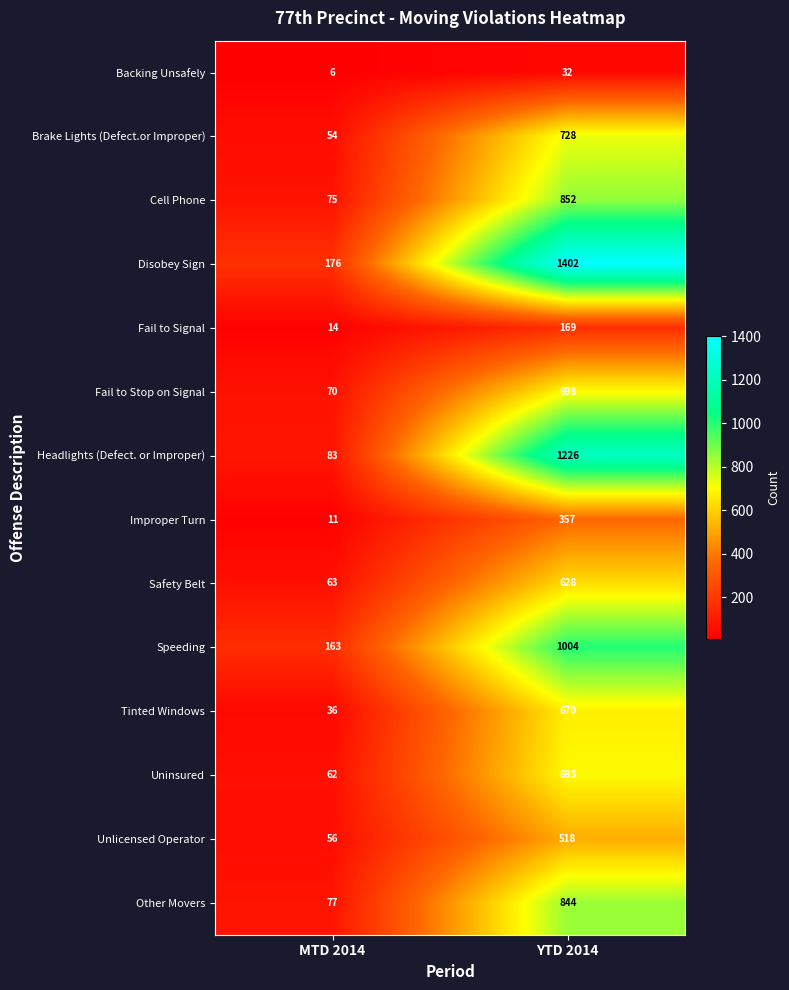

The value of Tinted Windows at YTD 2014 is 228. True or false?

False